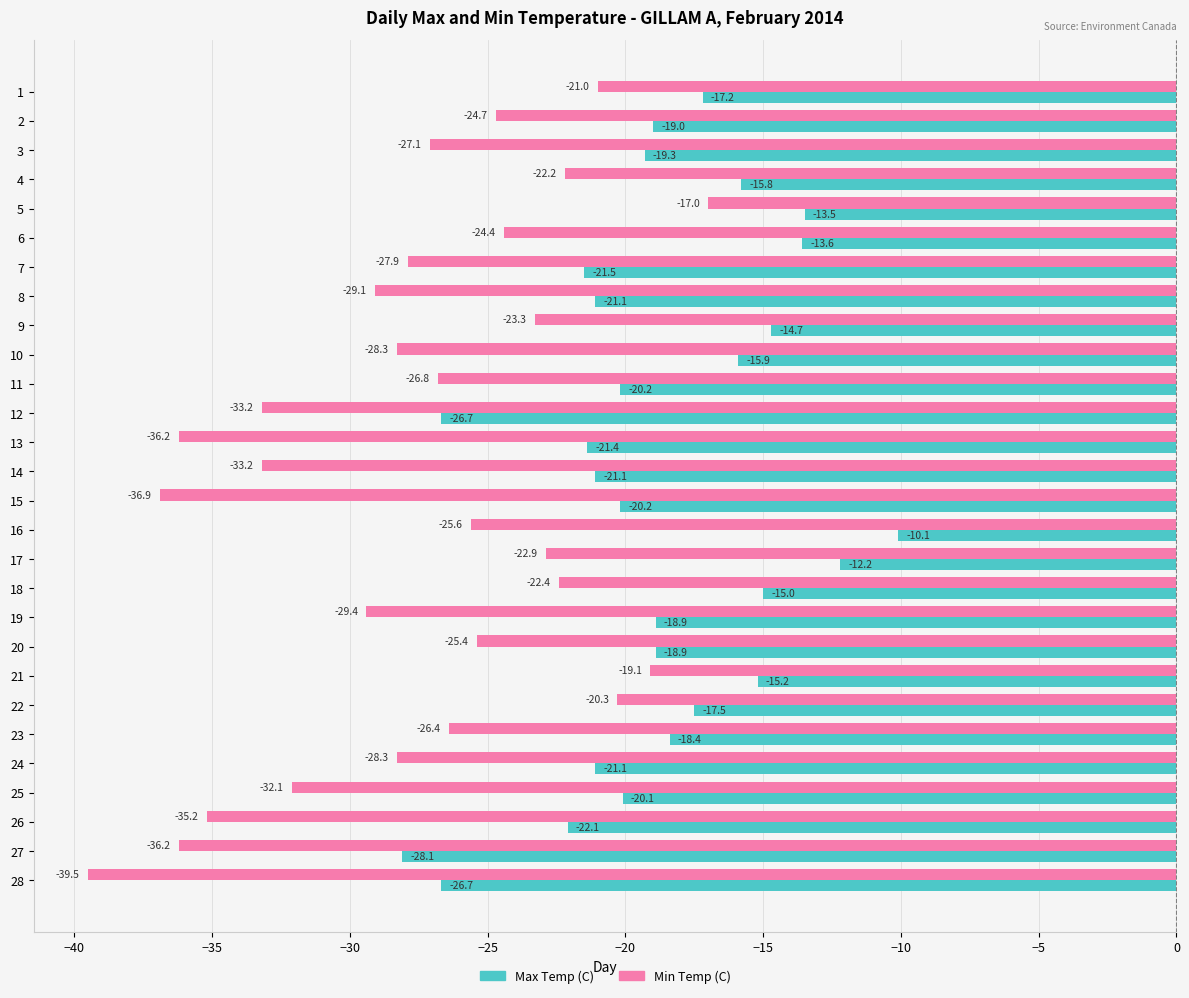

How many values in the Min Temp (C) series are below -26?

16